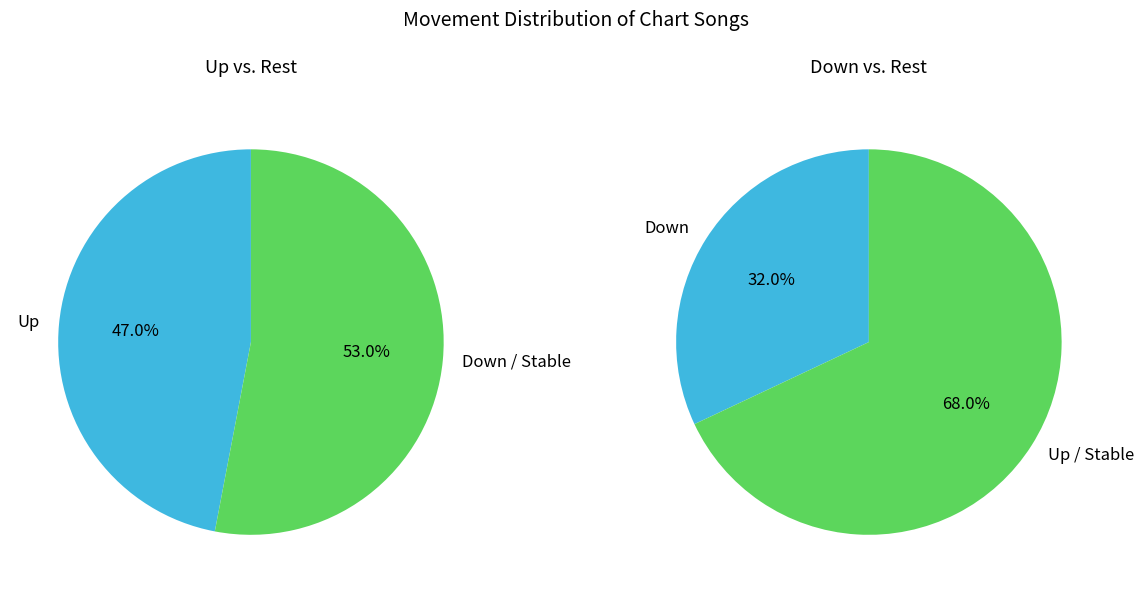

True or false: up accounts for 35% of the total.

False